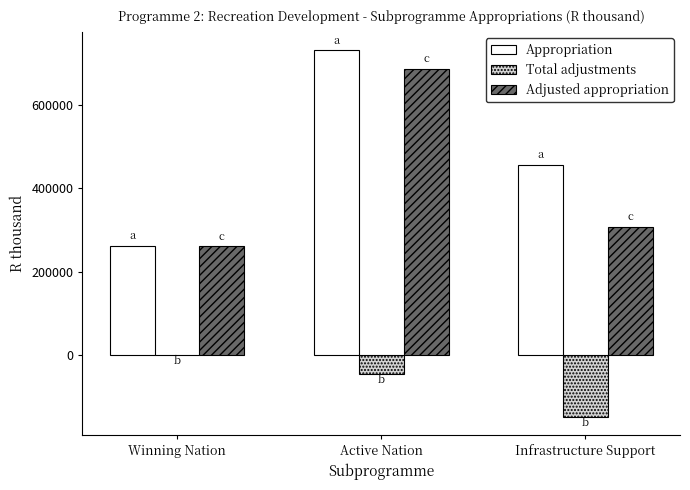

Where does the Adjusted appropriation series first go above 307411?

Active Nation